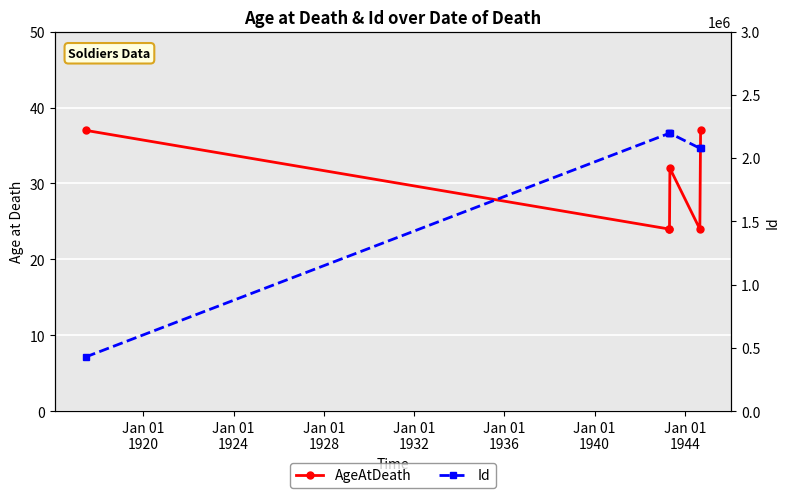

How many lines are shown in the chart?

2